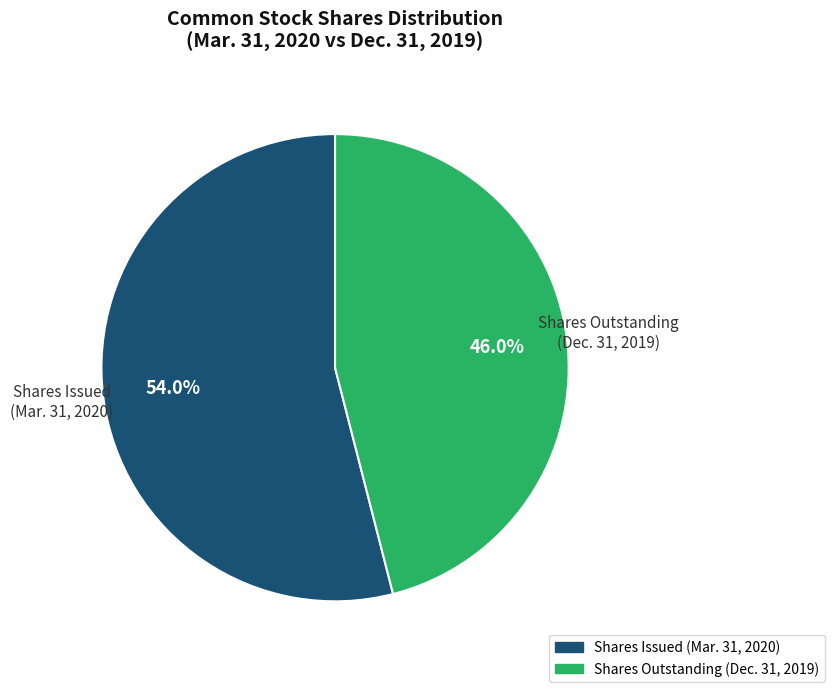

Does any single category account for the majority?

Yes